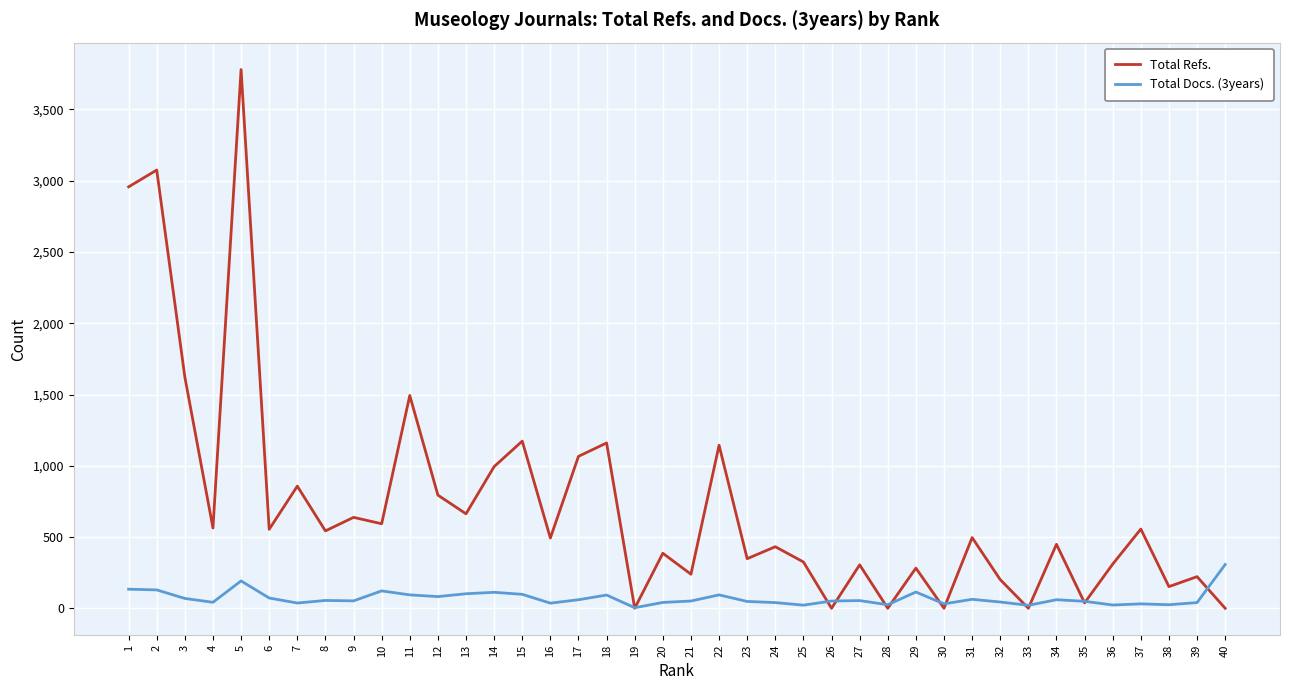

Rank the series by their maximum value, from highest to lowest.

Total Refs., Total Docs. (3years)